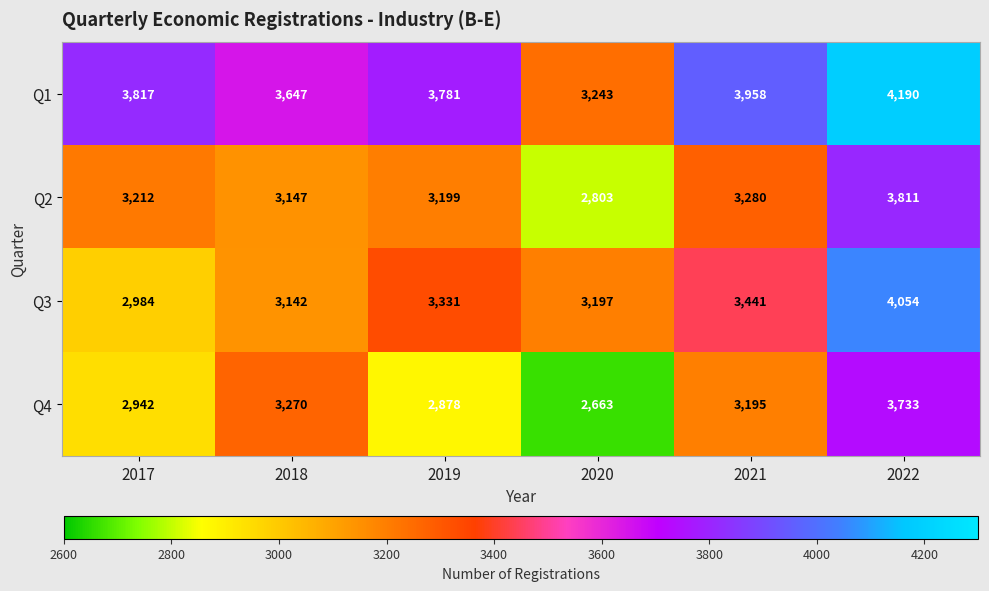

Which series changed the most between 2018 and 2019?

Q4